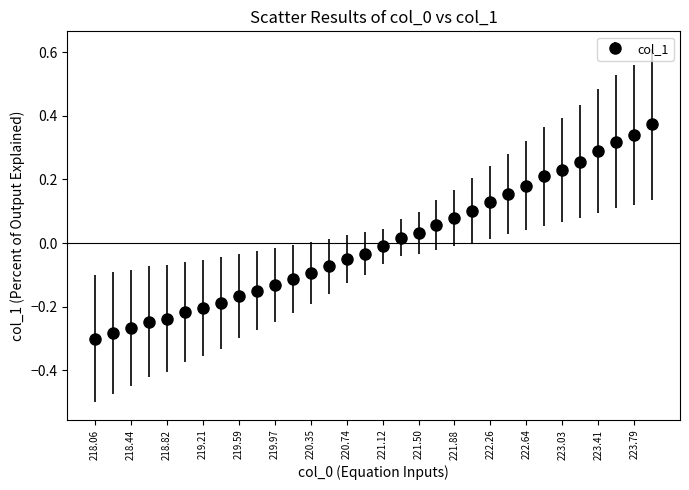

What is the difference between the maximum and minimum values?

0.7